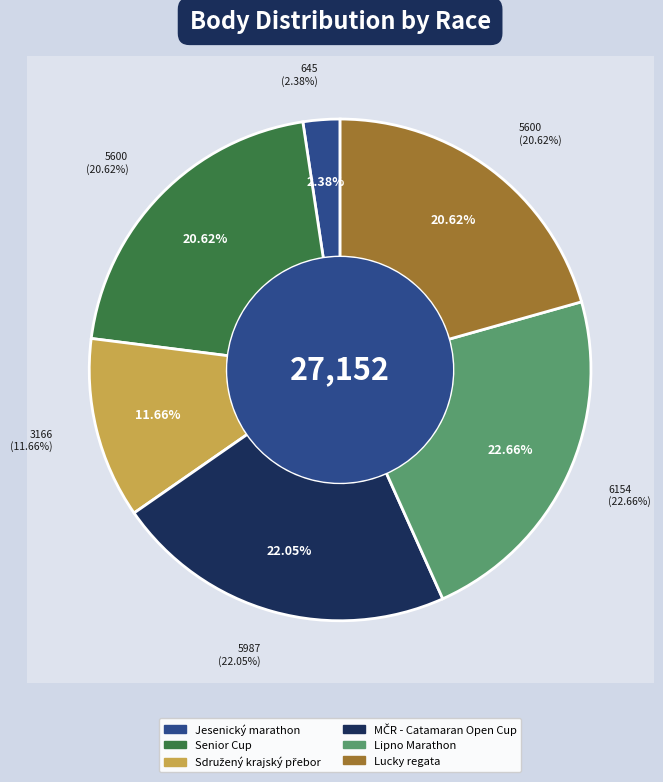

To the nearest percent, what portion does Lucky regata represent?

21%